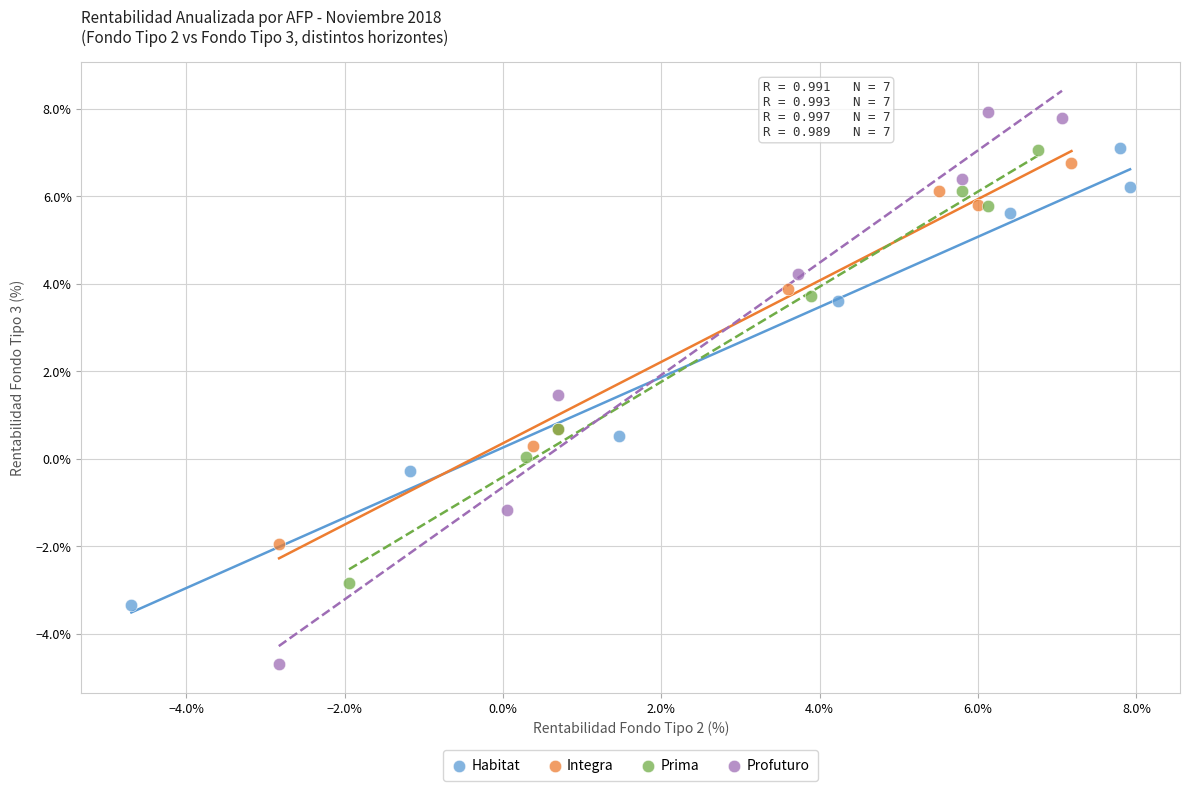

Which series contains the lowest Y value?

Profuturo